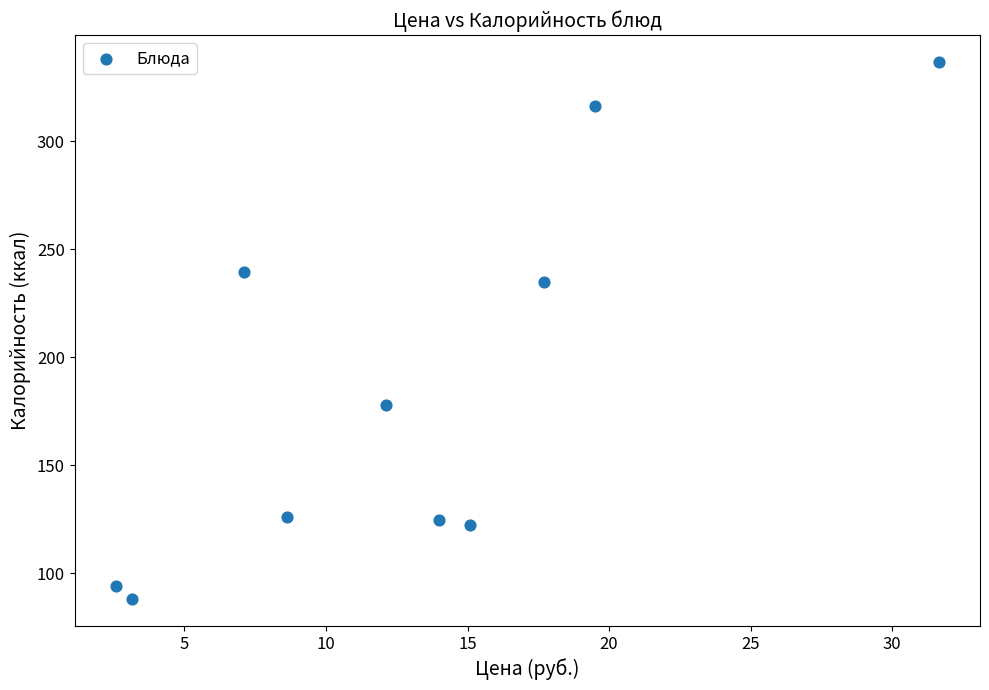

What Y value in the scatter plot is closest to 212?

234.8